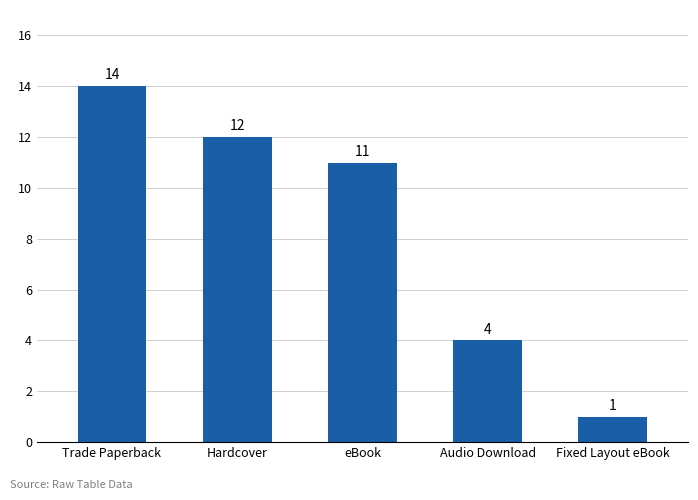

Reading left to right, list all the values displayed in this chart.

Trade Paperback=14	Hardcover=12	eBook=11	Audio Download=4	Fixed Layout eBook=1